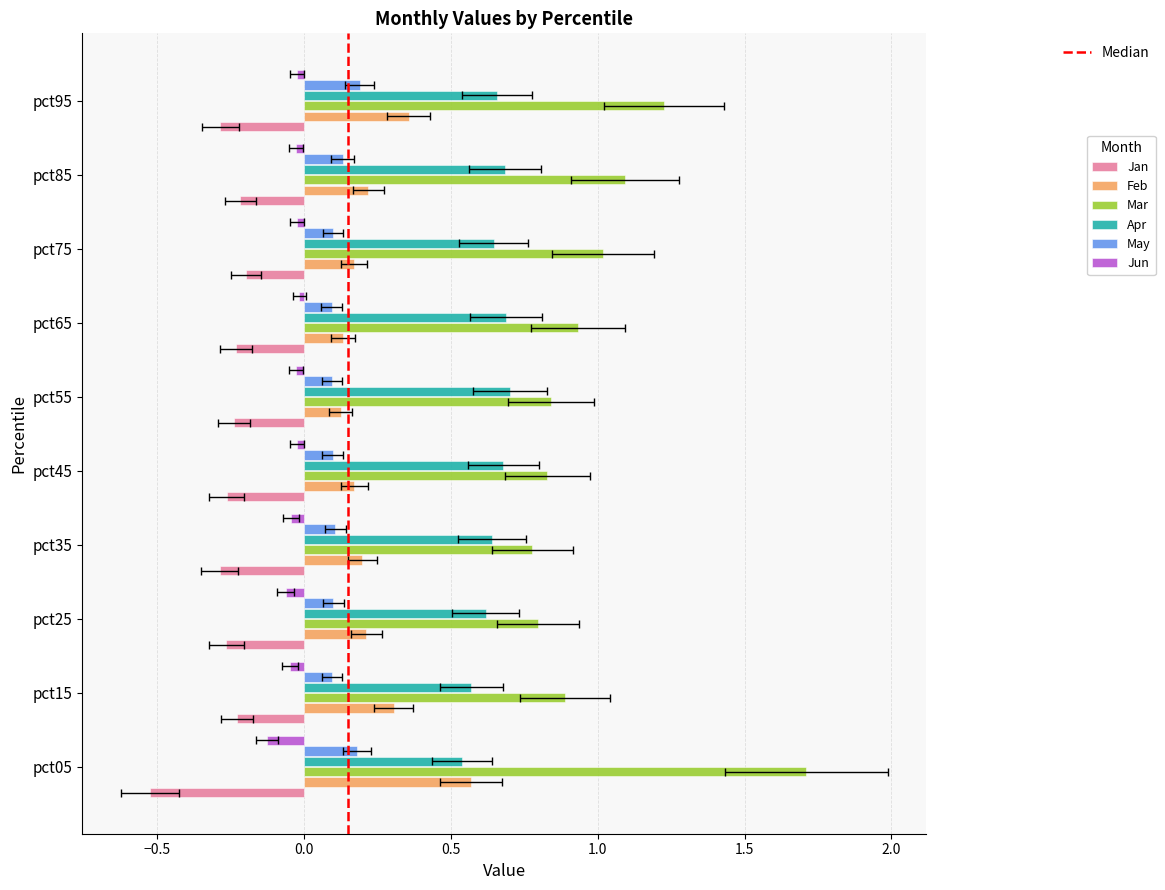

Reading right to left, list all the values displayed in this chart.

Jan: pct95=-0.3	pct85=-0.2	pct75=-0.2	pct65=-0.2	pct55=-0.2	pct45=-0.3	pct35=-0.3	pct25=-0.3	pct15=-0.2	pct05=-0.5
Feb: pct95=0.4	pct85=0.2	pct75=0.2	pct65=0.1	pct55=0.1	pct45=0.2	pct35=0.2	pct25=0.2	pct15=0.3	pct05=0.6
Mar: pct95=1.2	pct85=1.1	pct75=1.0	pct65=0.9	pct55=0.8	pct45=0.8	pct35=0.8	pct25=0.8	pct15=0.9	pct05=1.7
Apr: pct95=0.7	pct85=0.7	pct75=0.6	pct65=0.7	pct55=0.7	pct45=0.7	pct35=0.6	pct25=0.6	pct15=0.6	pct05=0.5
May: pct95=0.2	pct85=0.1	pct75=0.1	pct65=0.1	pct55=0.1	pct45=0.1	pct35=0.1	pct25=0.1	pct15=0.1	pct05=0.2
Jun: pct95=-0.0	pct85=-0.0	pct75=-0.0	pct65=-0.0	pct55=-0.0	pct45=-0.0	pct35=-0.0	pct25=-0.1	pct15=-0.0	pct05=-0.1